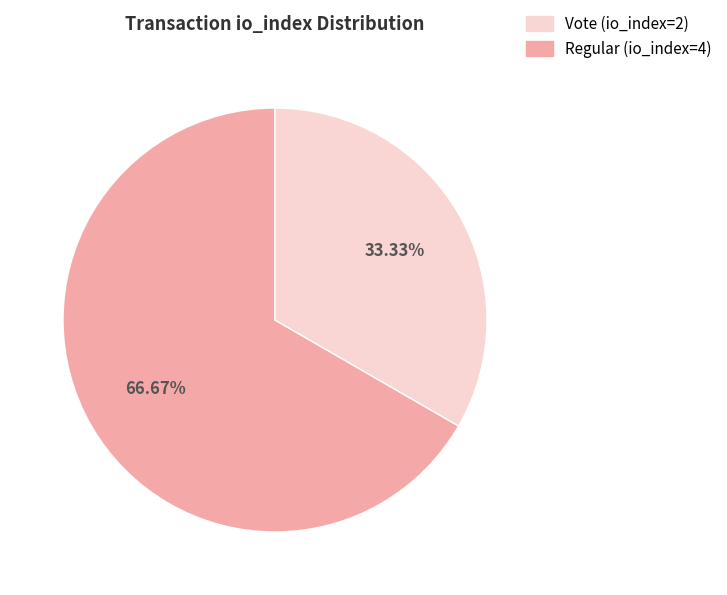

Is there a majority slice in this chart?

Yes